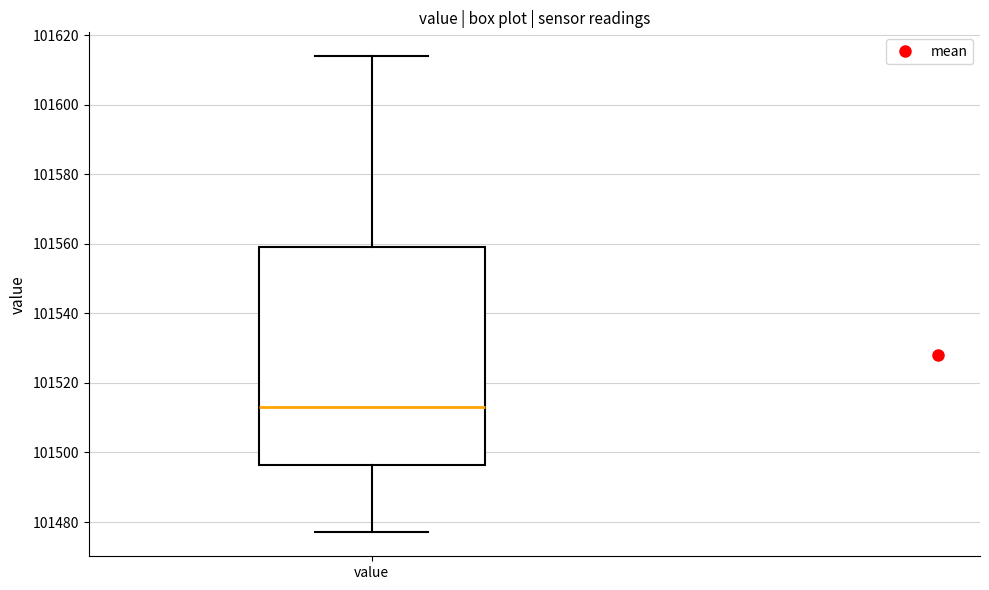

Where does the median line of the box for value sit on the y-axis? The values are not printed on the chart, so give them approximately, as read against the axis.

101514